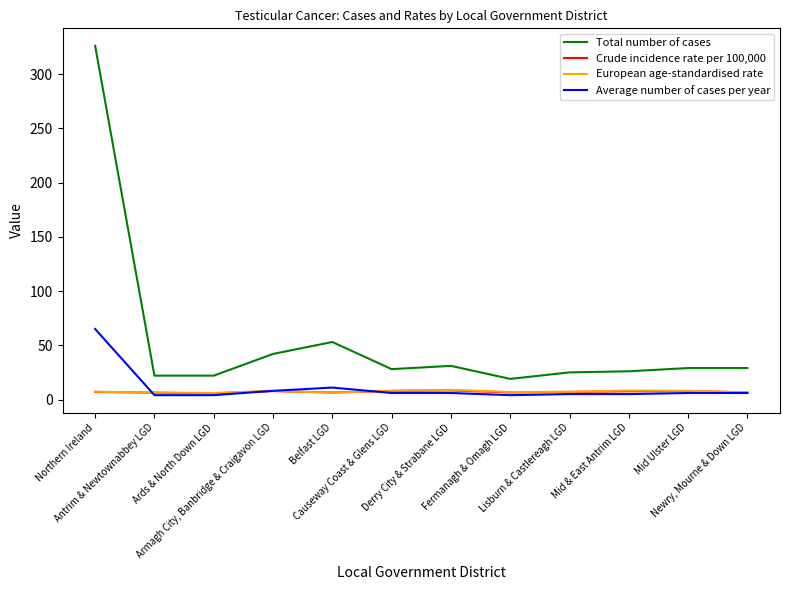

Which series has the largest total across all categories?

Total number of cases